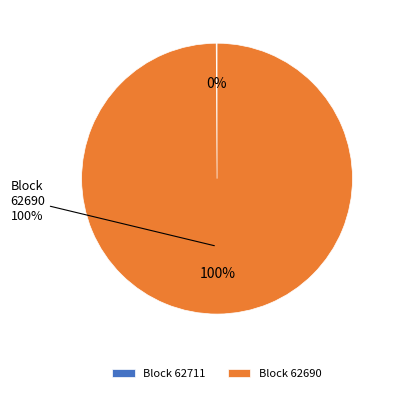

Between 62690 and 62711, which is larger?

62690